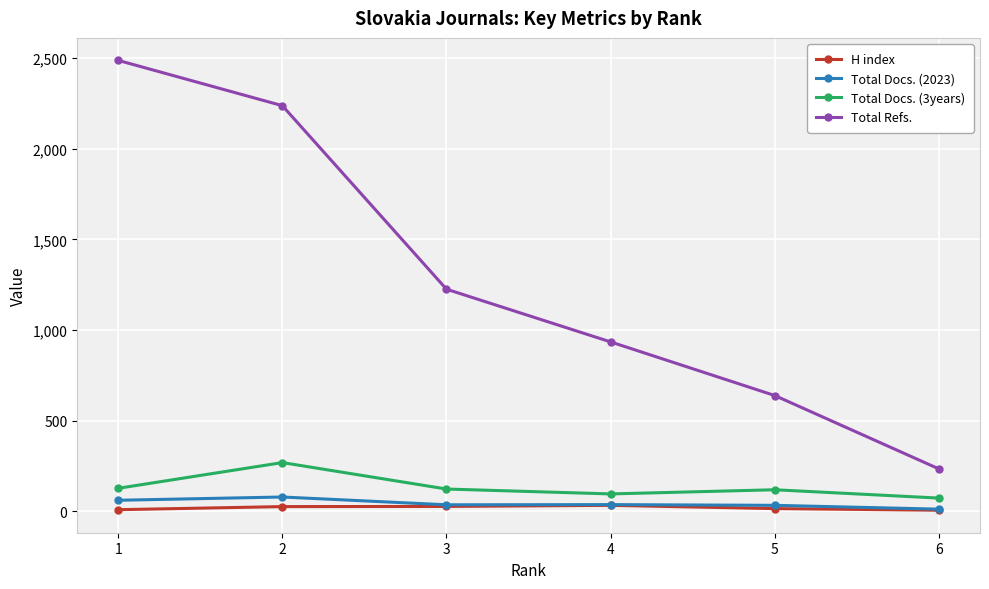

At how many categories does at least one series exceed 1912?

2